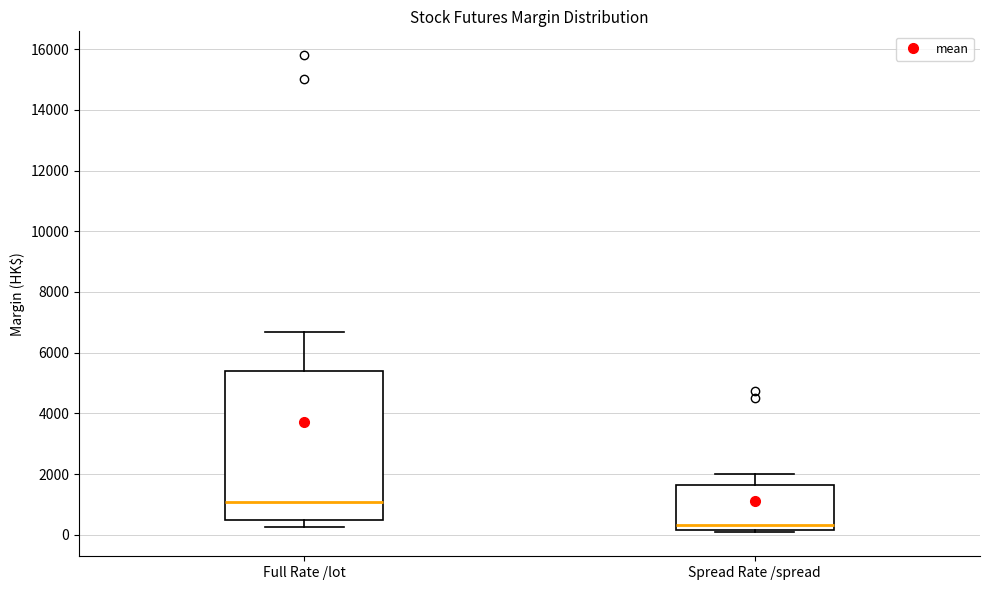

Reading left to right, read every box against the y-axis: the position of its median line, the range the box covers, and the ends of its whiskers. The values are not printed on the chart, so give them approximately, as read against the axis.

Full Rate /lot: median 1000, box 400 to 5400, whiskers 200 to 6600
Spread Rate /spread: median 400, box 200 to 1600, whiskers 0 to 2000